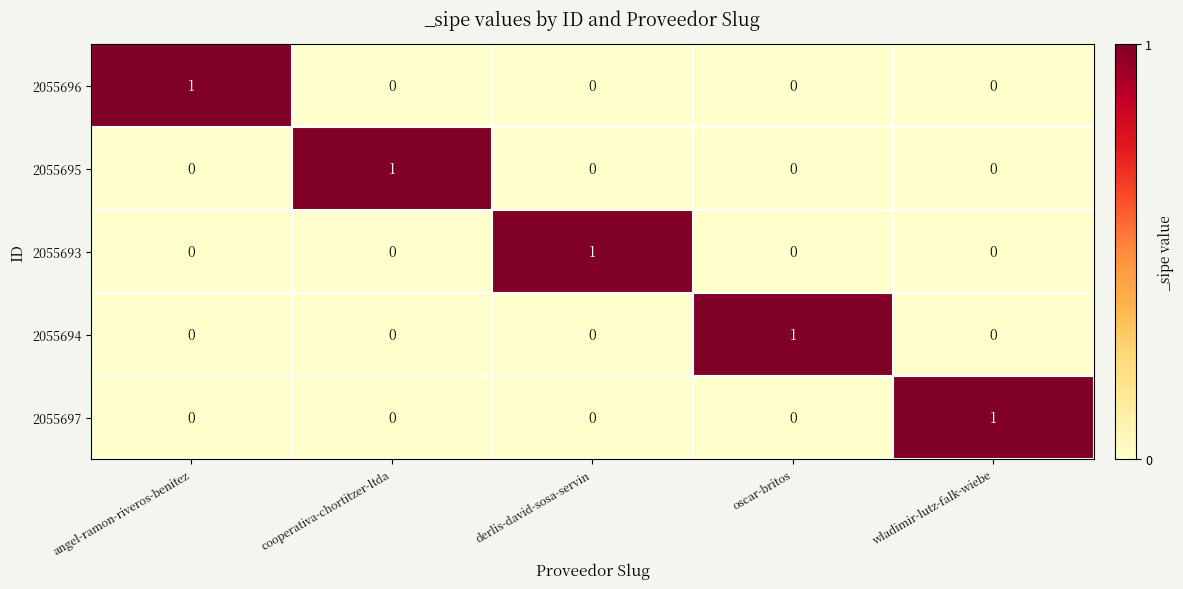

Count the 2055696 values in the range 0 to 1.

5